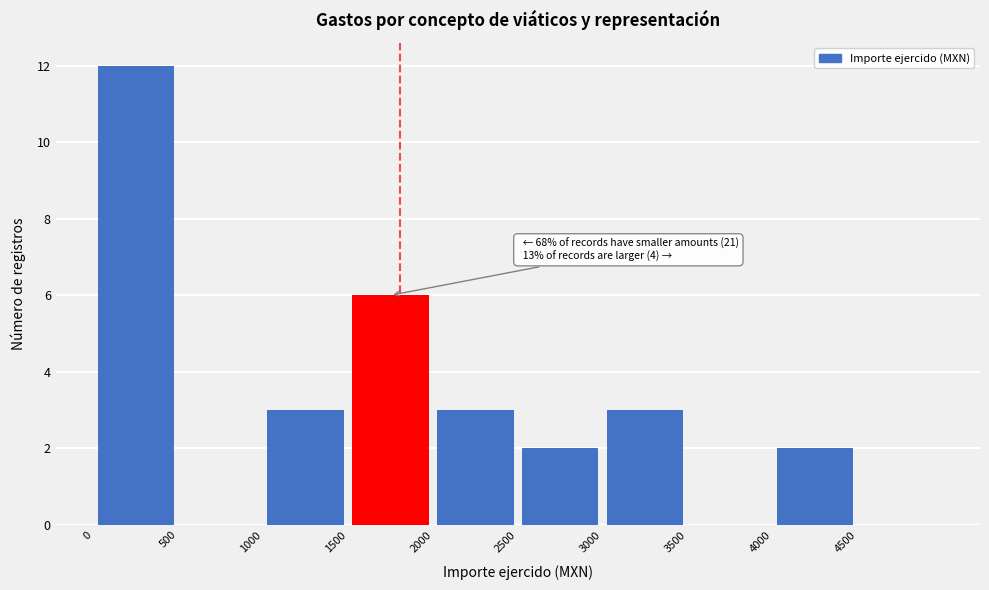

Which range on the x-axis has the tallest bar?

0 to 500